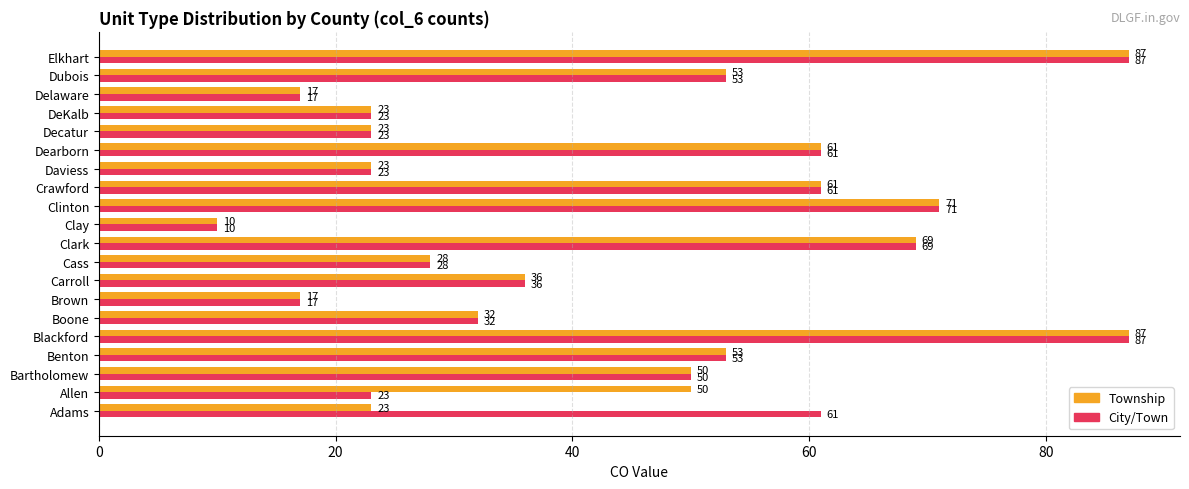

Is it true that City/Town equals 95 at Dubois?

False